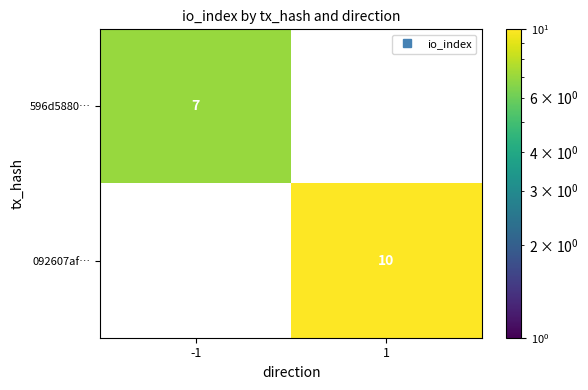

At which category is the sum across all series the highest?

1